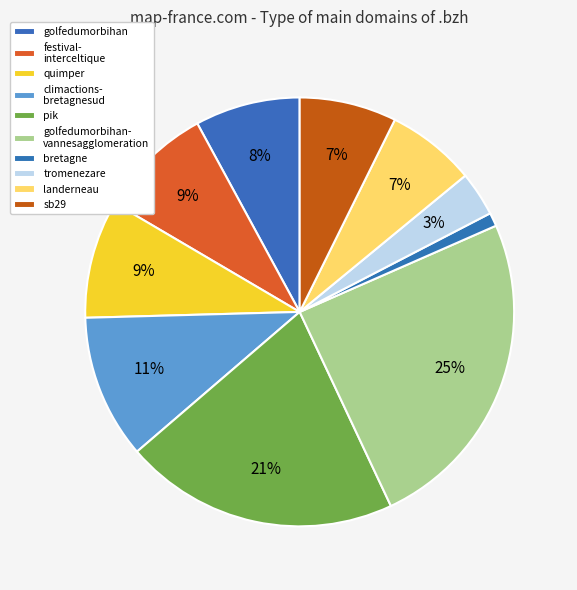

Count the number of slices in the pie.

10